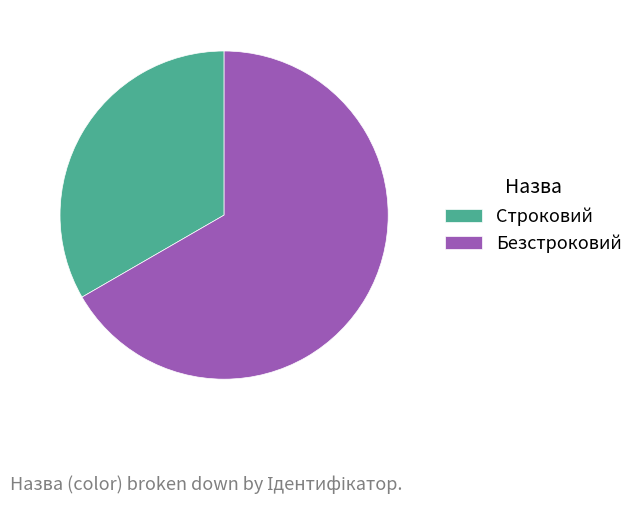

Which slice is the largest?

Безстроковий